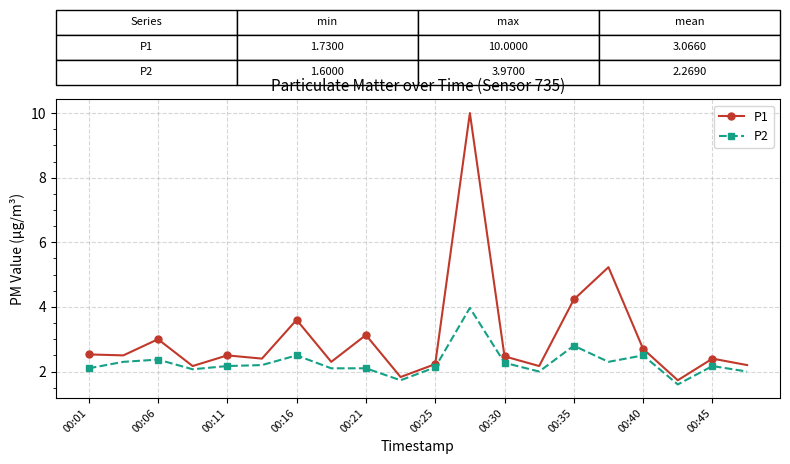

What is the value of the P2 point at the 19th from the left?

2.2